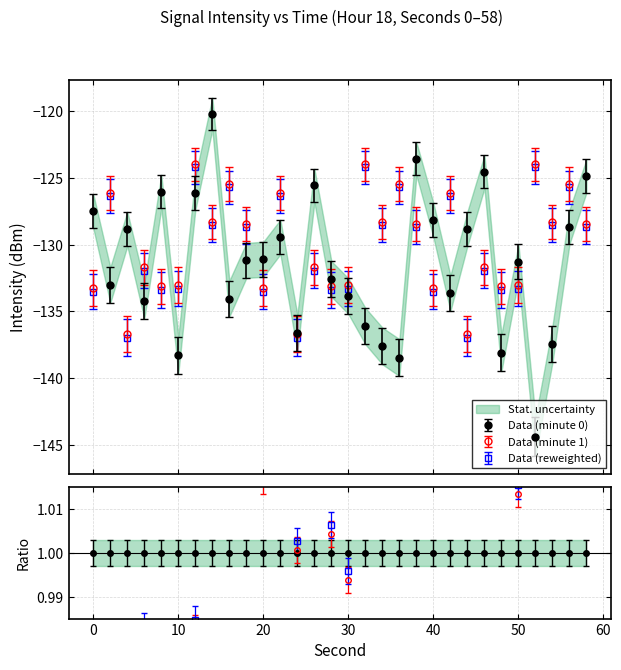

At which label is intensity(dBm) closest to -132?

28